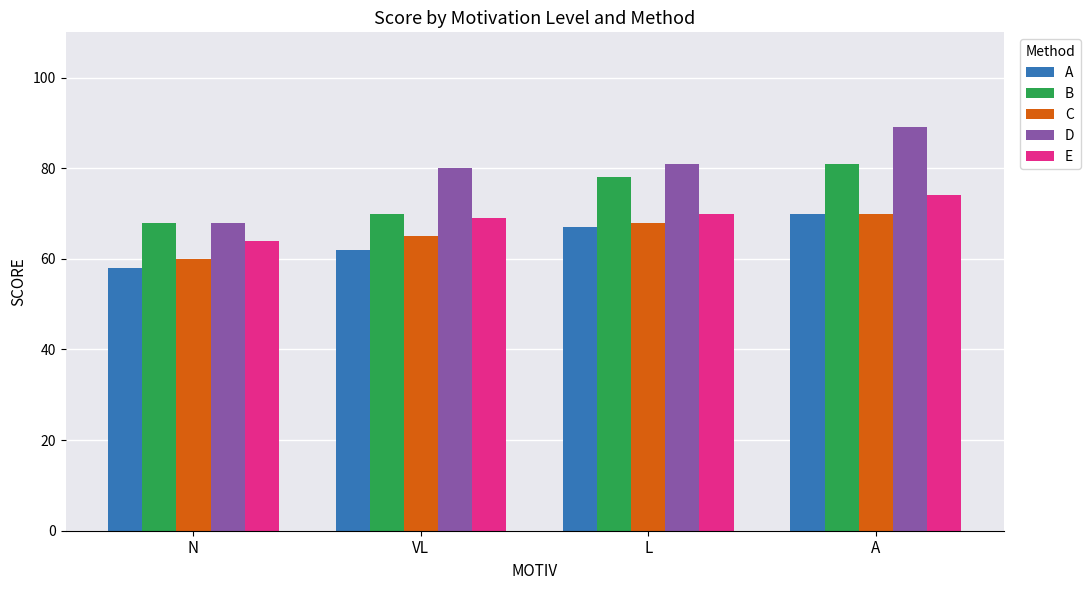

Reading left to right, list all the values displayed in this chart.

A: 58	62	67	70
B: 68	70	78	81
C: 60	65	68	70
D: 68	80	81	89
E: 64	69	70	74